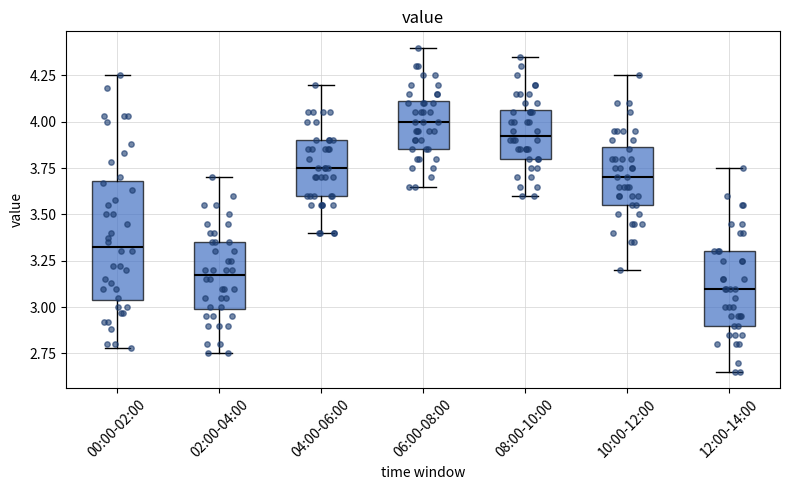

Where is the upper edge of the box for 04:00-06:00 on the y-axis? The values are not printed on the chart, so give them approximately, as read against the axis.

3.90